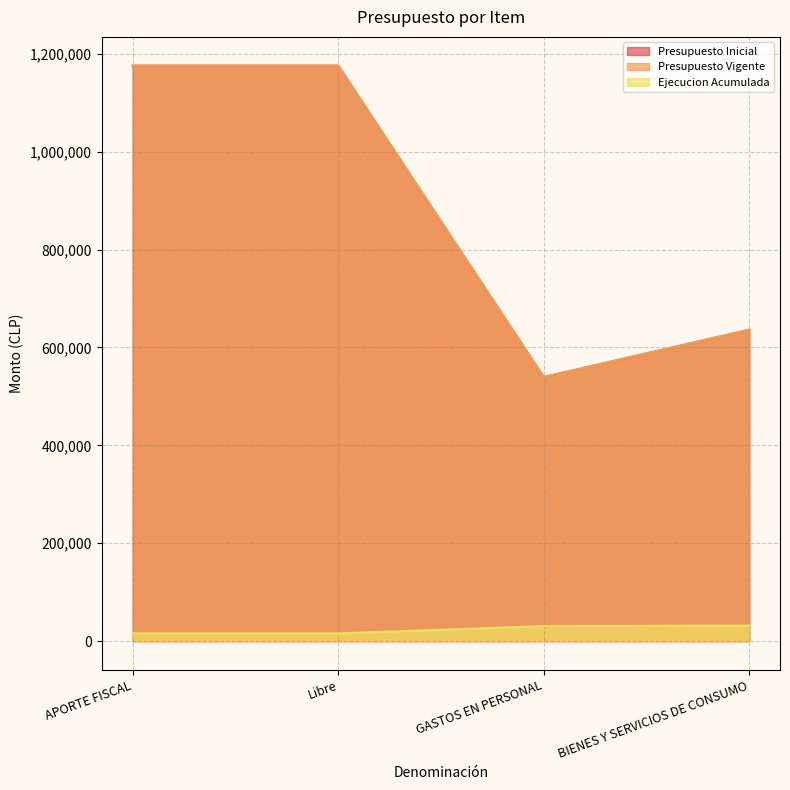

What is the minimum value shown in the chart?

15835